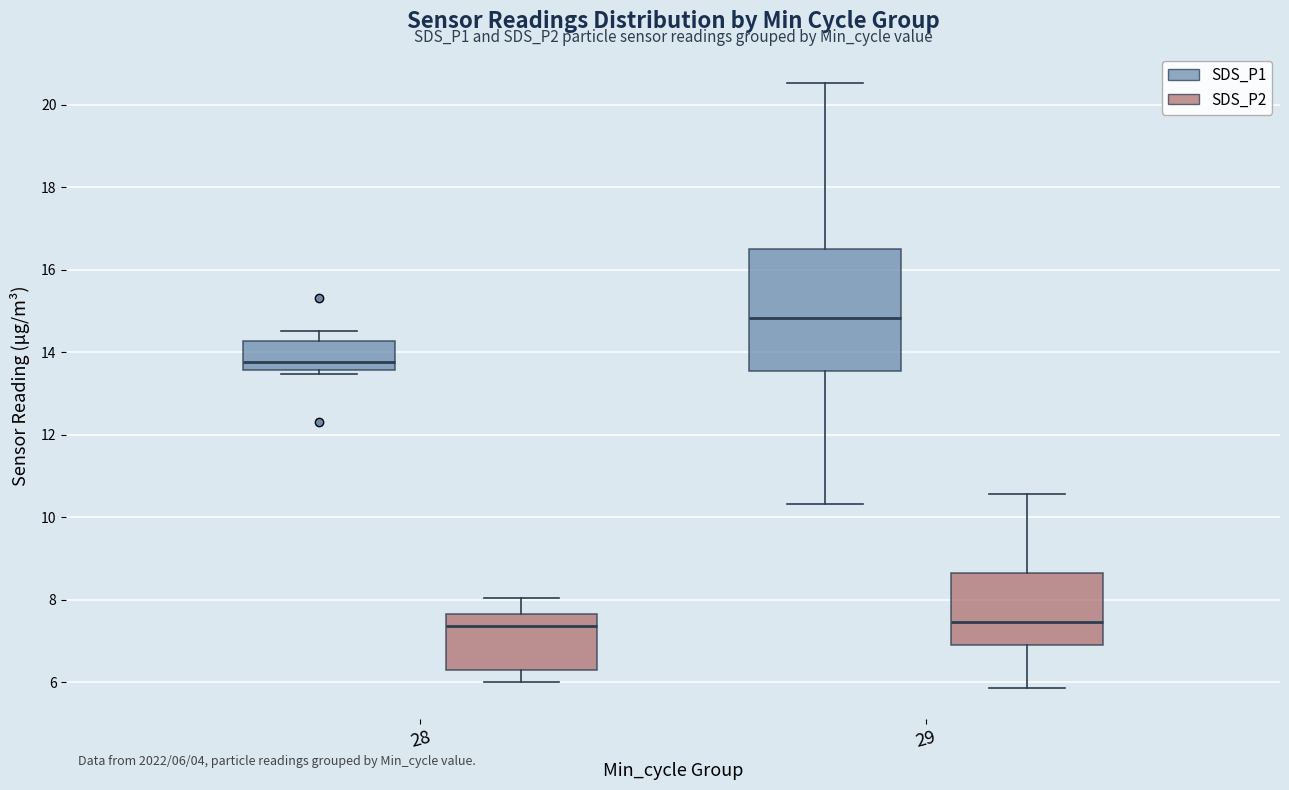

Comparing the boxes themselves (not the whiskers), which one is the tallest?

29 (SDS_P1)